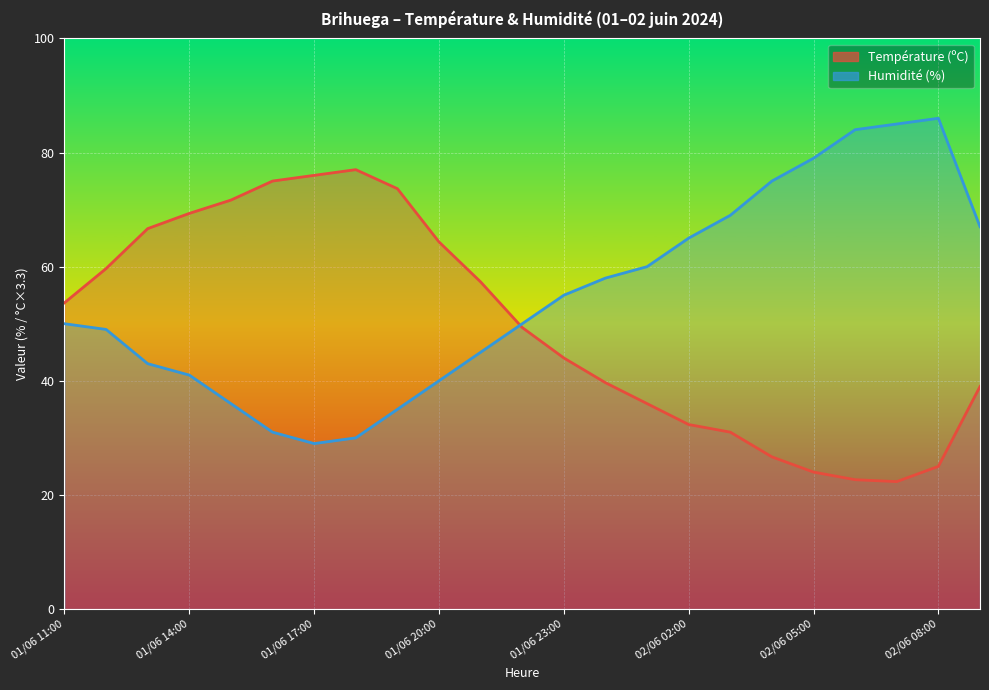

Is the value of Humidité (%) at 13 greater than the value of Température (ºC) at 20?

Yes